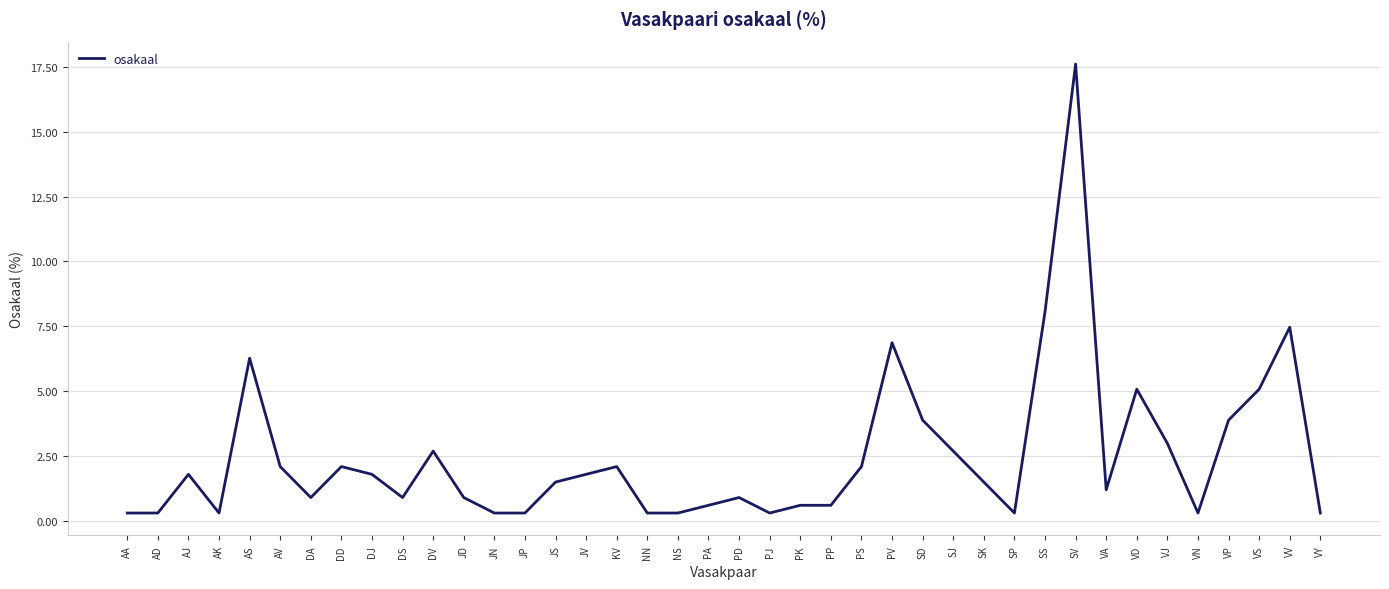

Count the number of categories in the chart.

40